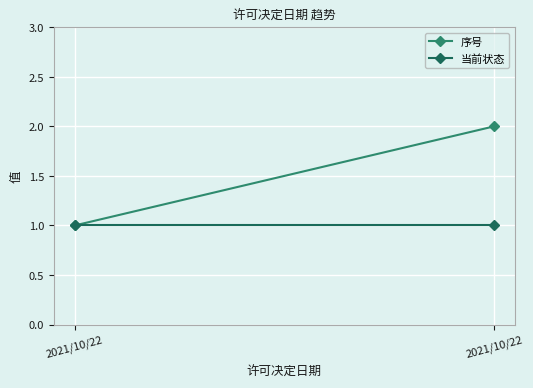

At how many categories does at least one series exceed 1?

1